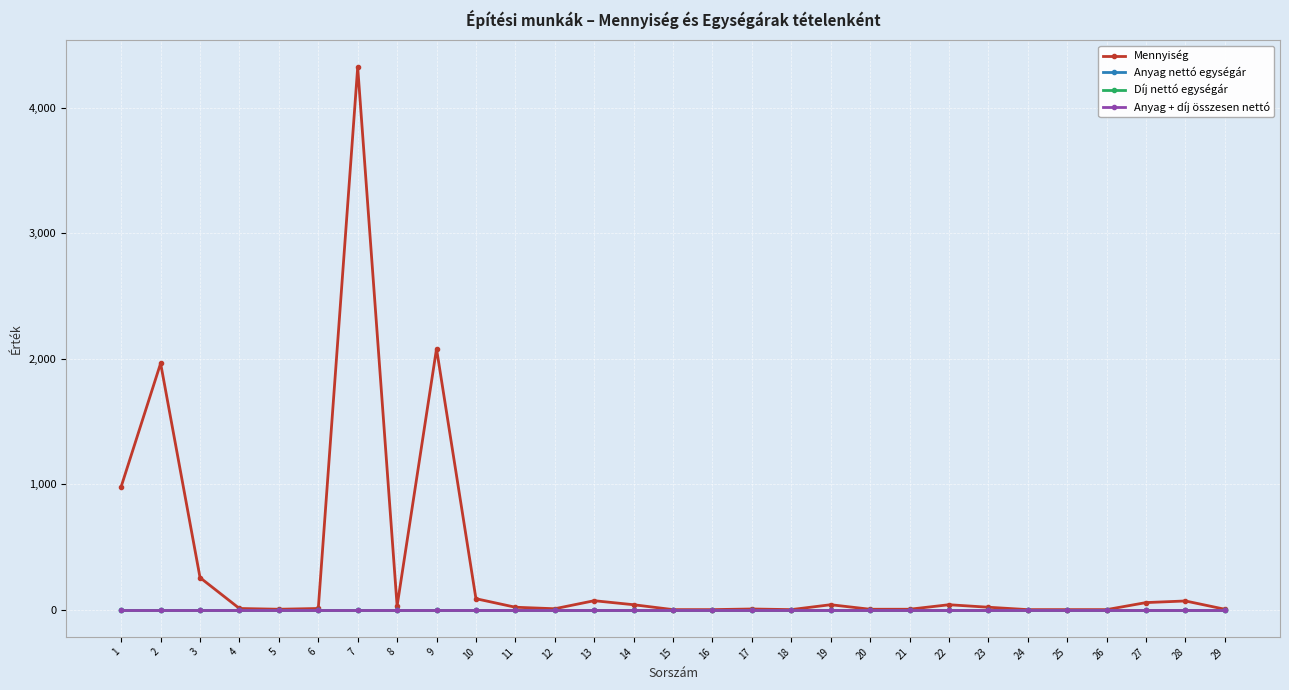

True or false: Mennyiség and Díj nettó egységár cross at least once.

False